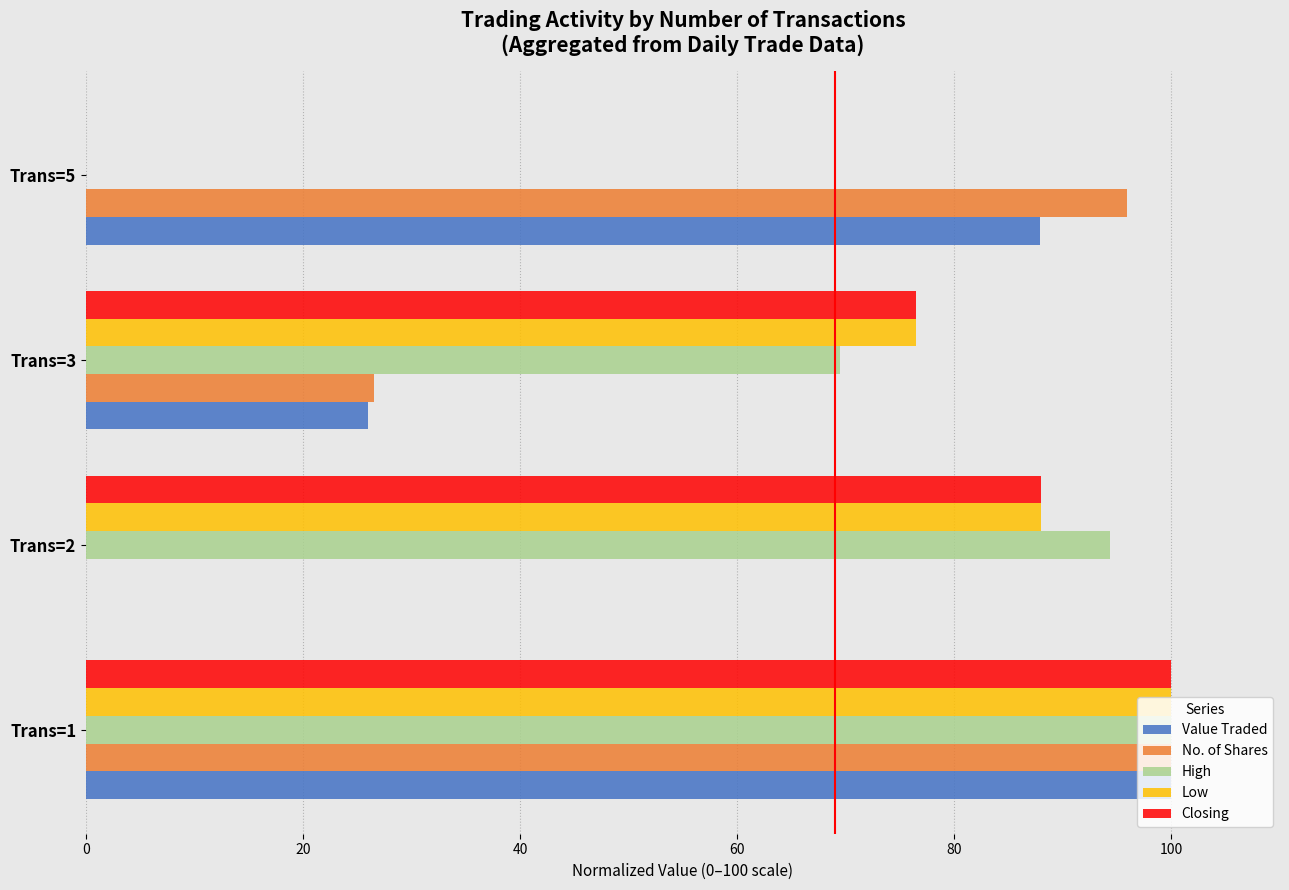

How many values in Closing are above zero?

3